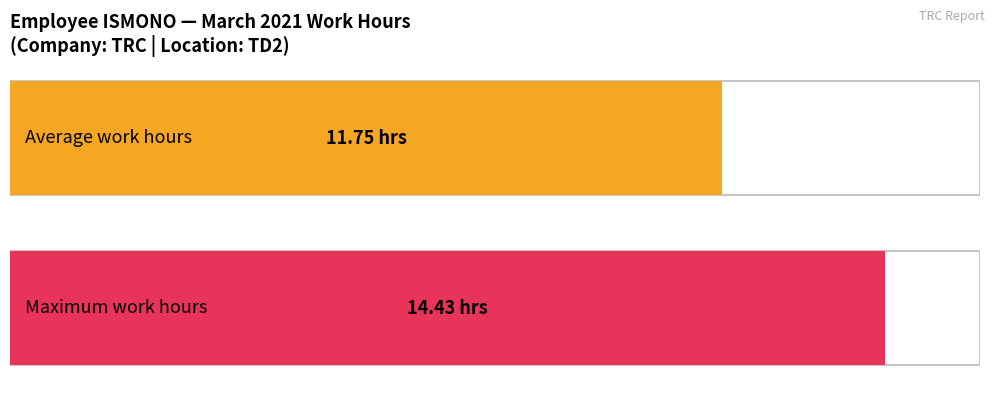

Does the chart contain stacked bars?

No